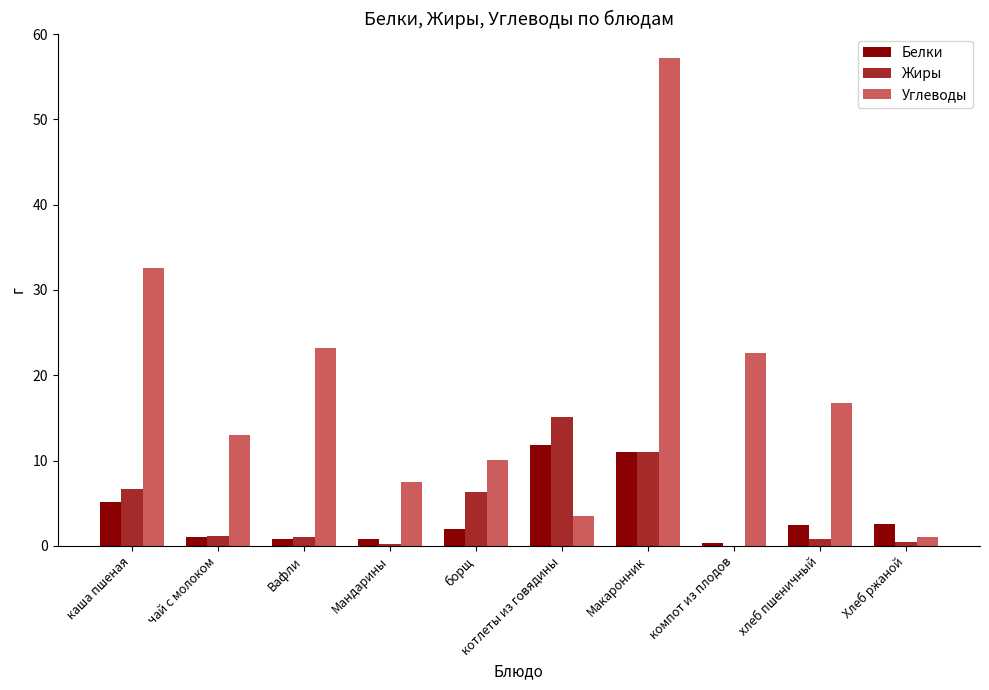

How many series are shown in this chart?

3